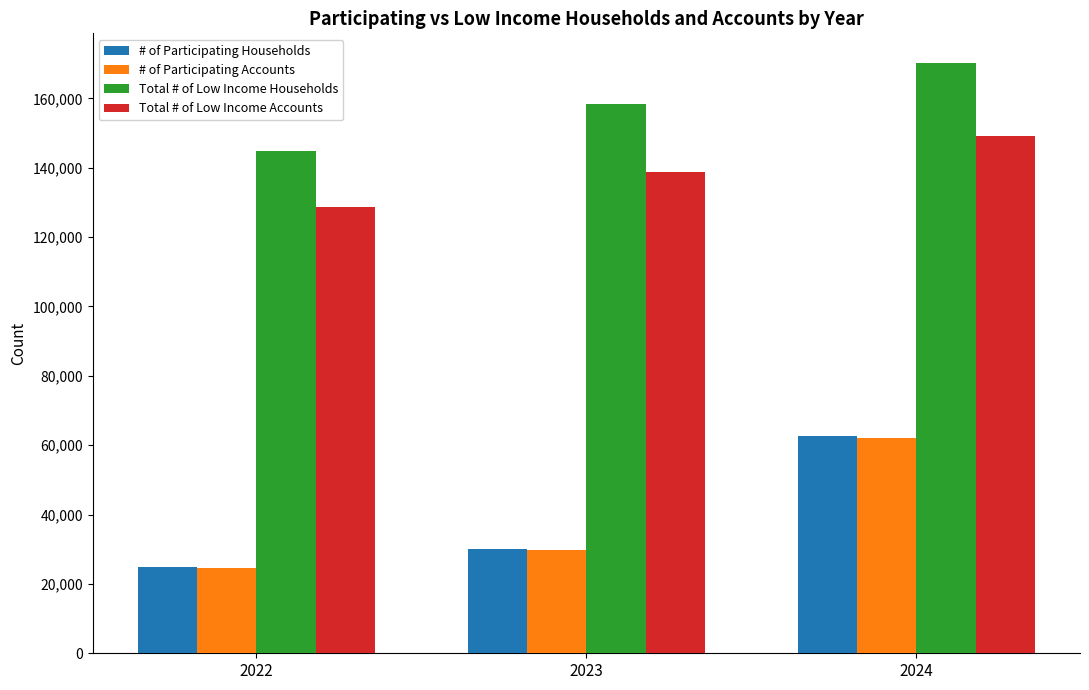

What is the difference between the Total # of Low Income Households values at 2023 and 2022?

13500